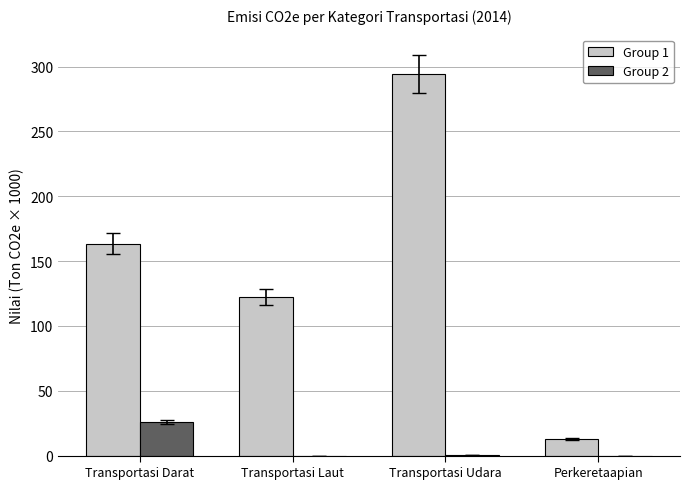

Which series has the largest total across all categories?

Group 1